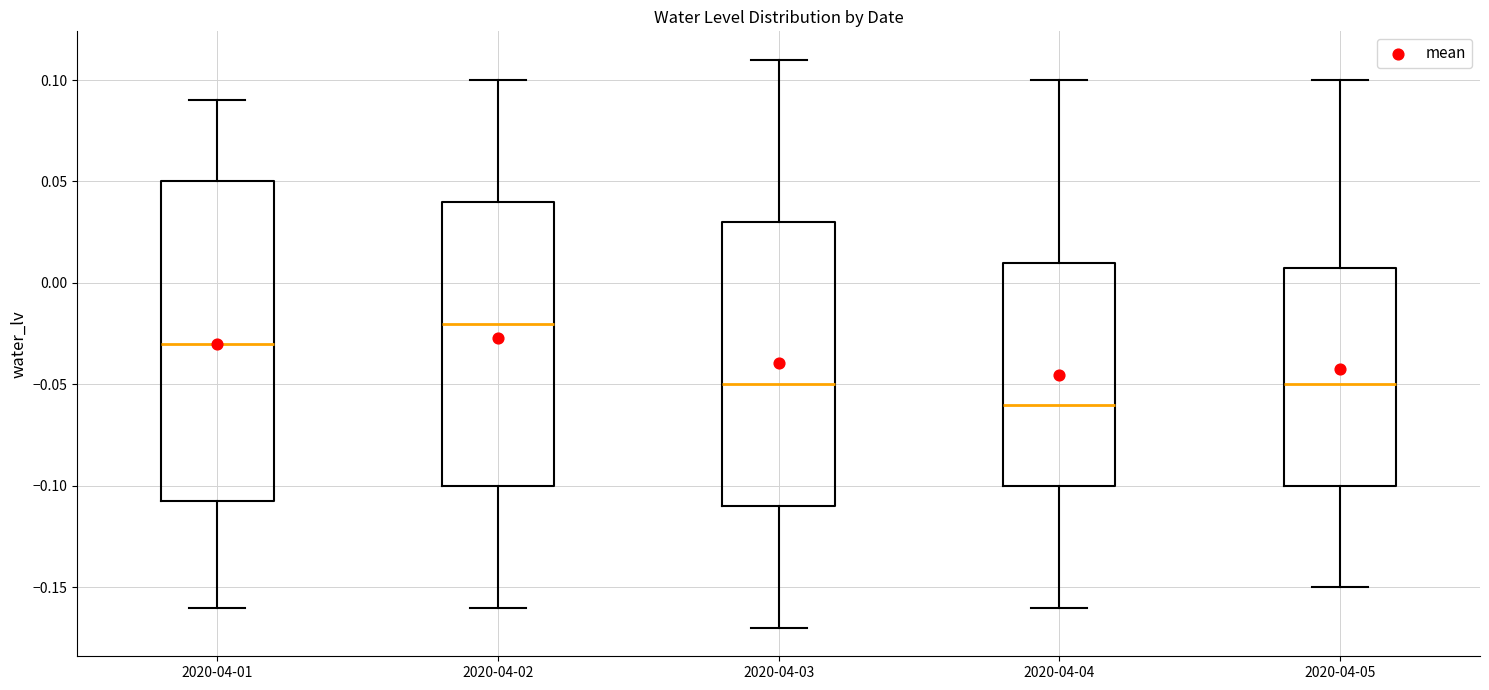

Comparing the boxes themselves (not the whiskers), which one is the tallest?

2020-04-01